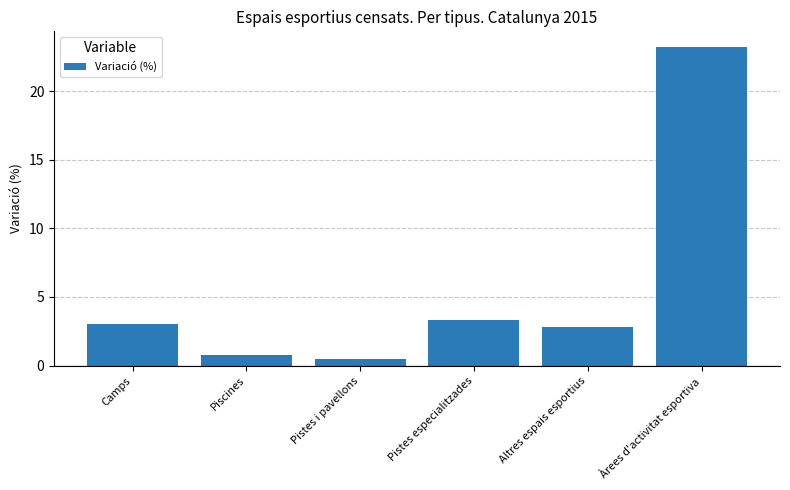

Approximately how many times larger is the value at Àrees d'activitat esportiva compared to Altres espais esportius?

8.3